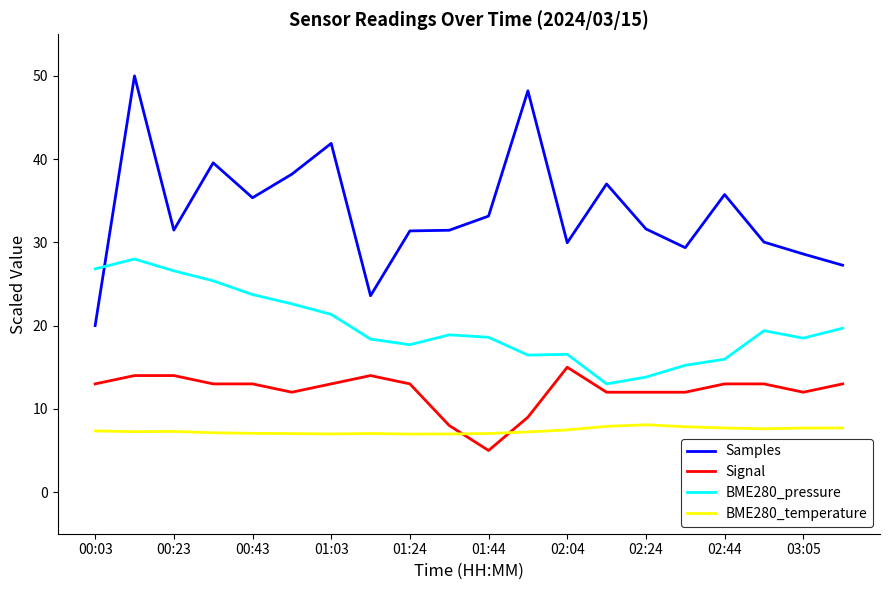

How many lines are shown in the chart?

4